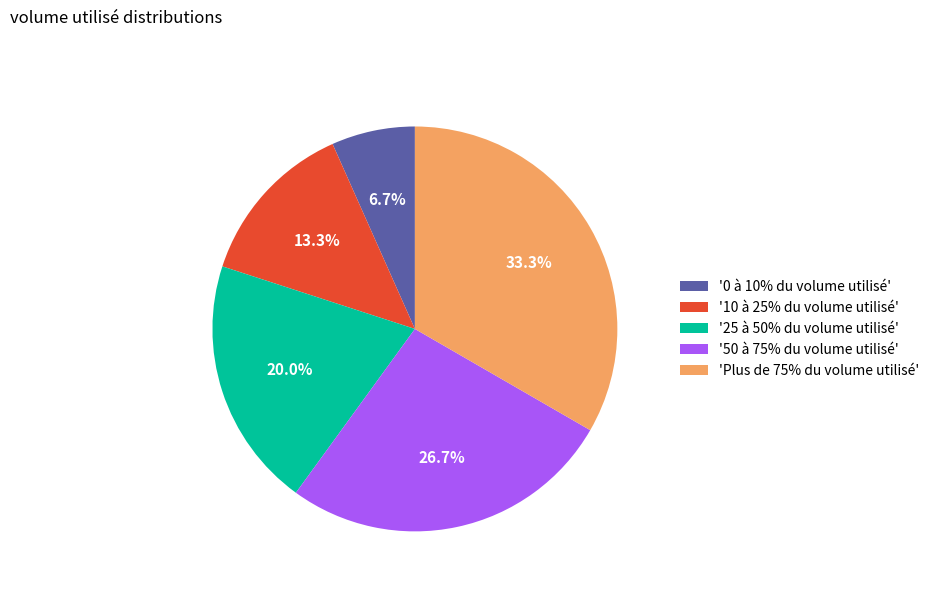

What is the total percentage of '0 à 10% du volume utilisé' and '25 à 50% du volume utilisé'?

26.7%